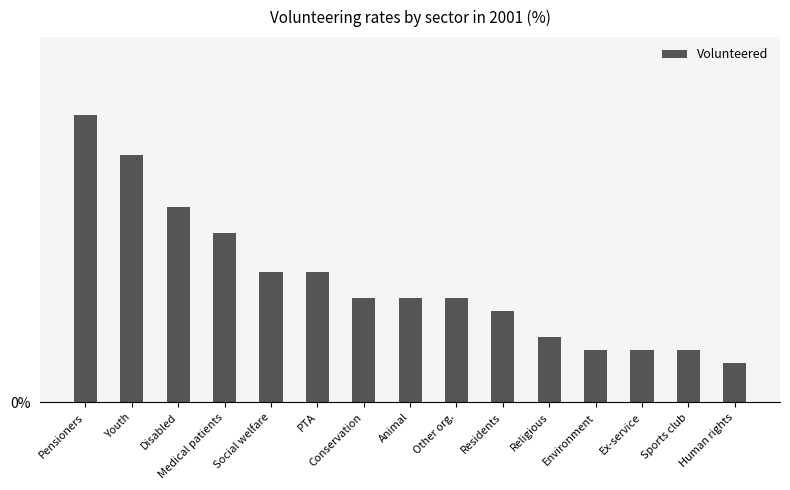

At which category does the chart reach its minimum across all series?

Human rights